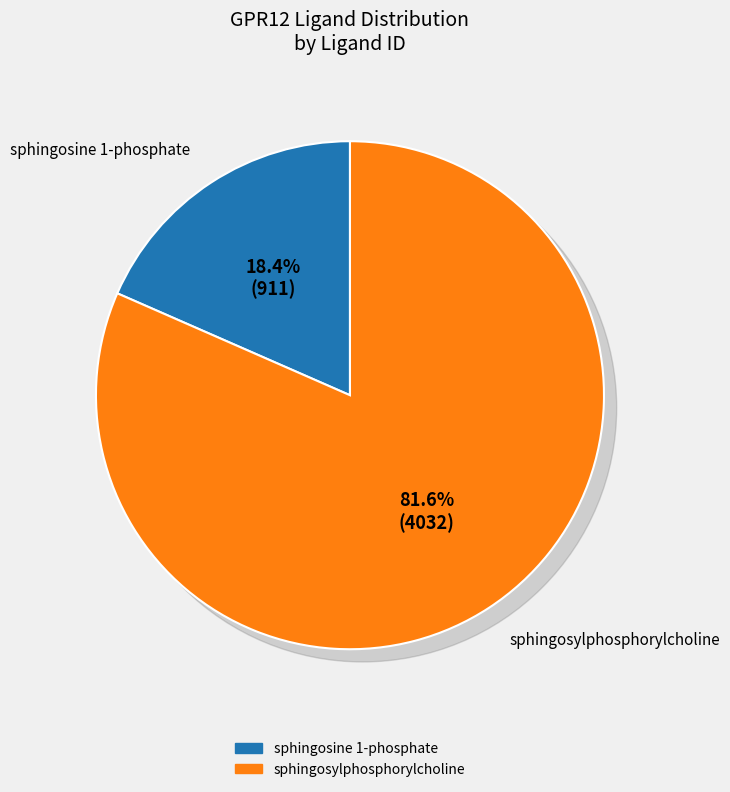

True or false: sphingosine 1-phosphate accounts for 18% of the total.

True